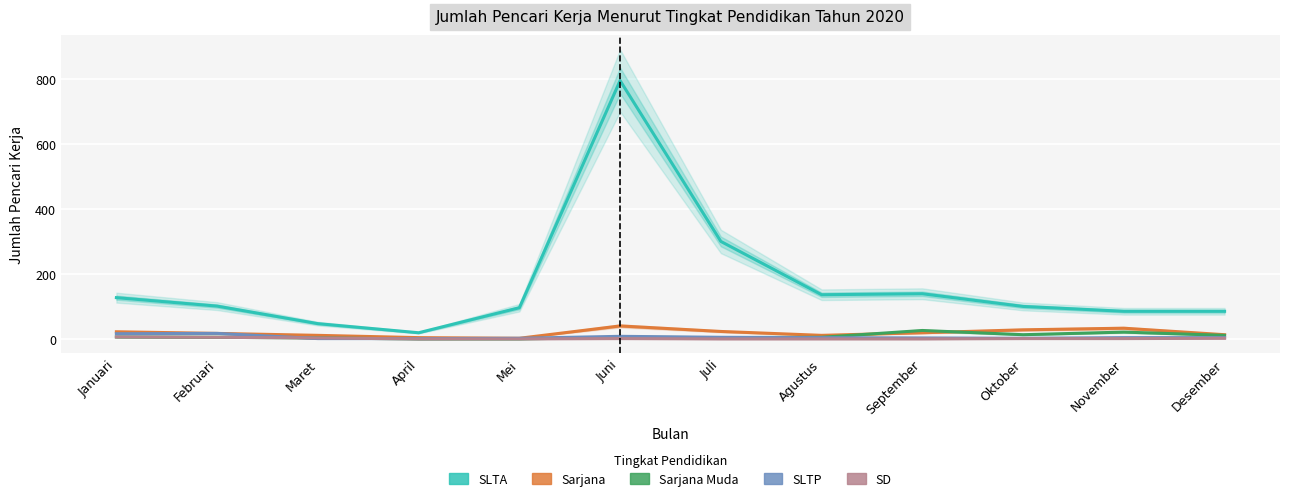

What is the label of the 4th point from the left?

April